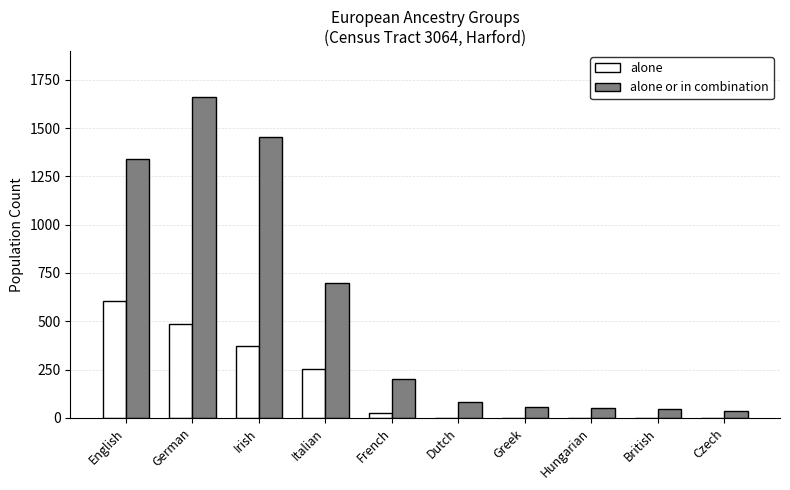

What are all the series names shown in the legend?

alone, alone or in combination